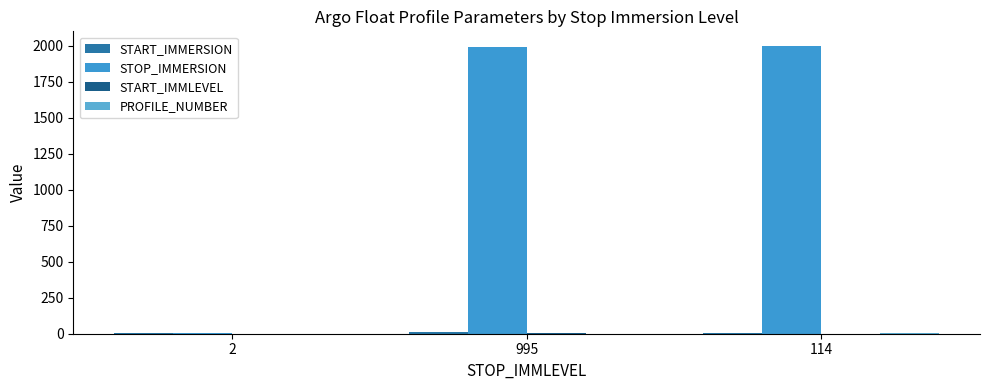

Are the bars grouped side by side (vs. stacked)?

Yes